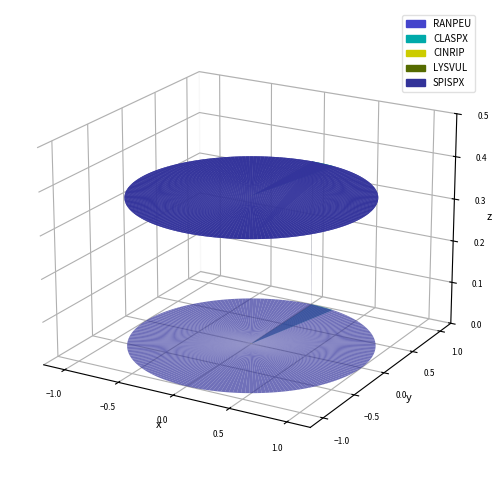

How many segments does this pie chart have?

5